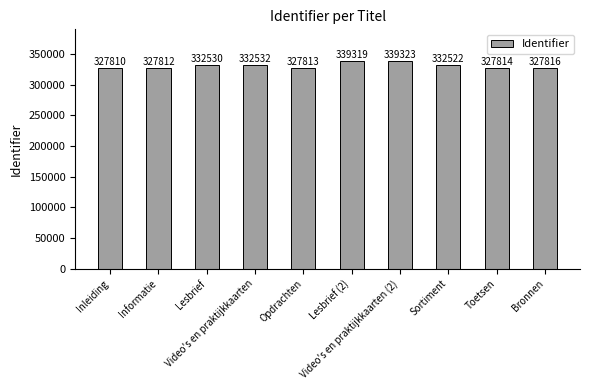

What is the difference between the second highest and second lowest values?

11507